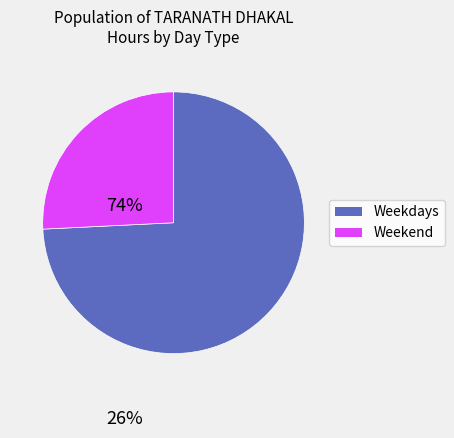

How many slices are in this pie chart?

2